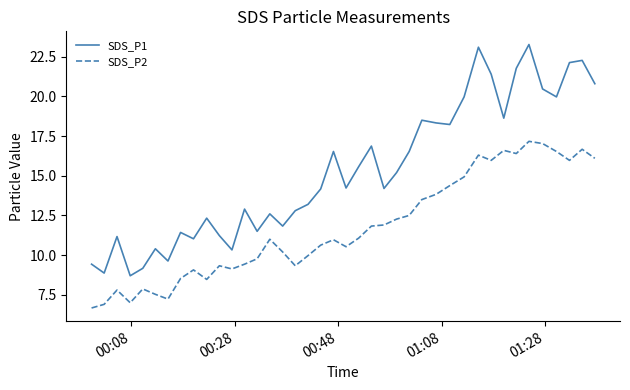

What is the lowest value of the SDS_P1 series?

8.7